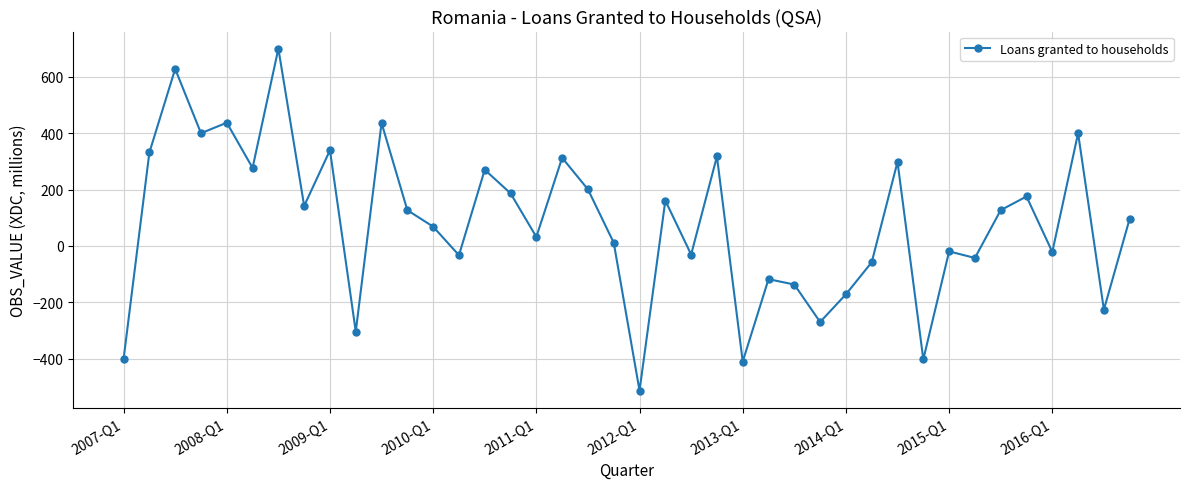

What is the minimum value shown in the chart?

-513.3